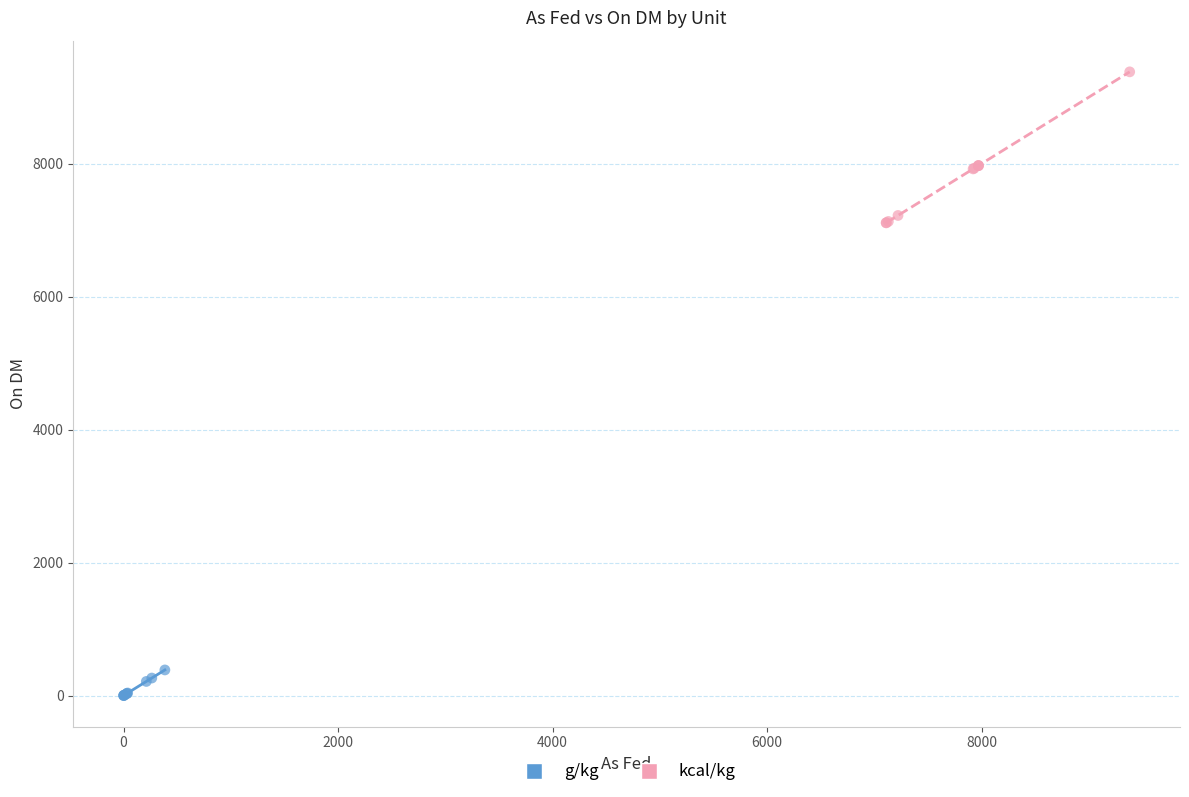

Which series has the widest spread of Y values?

kcal/kg